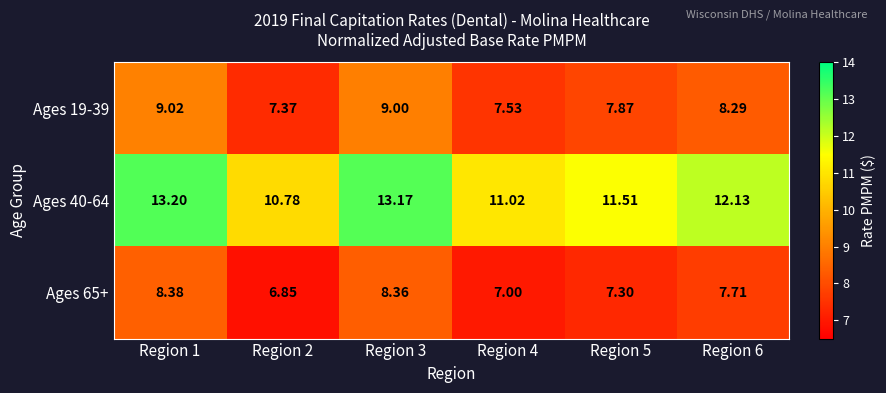

Is the value of Ages 65+ at Region 1 greater than the value of Ages 19-39 at Region 4?

Yes